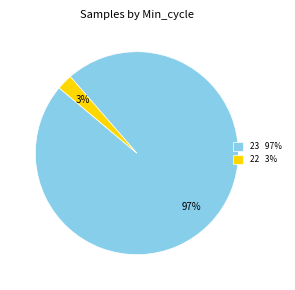

Which slice is the smallest?

22 3%